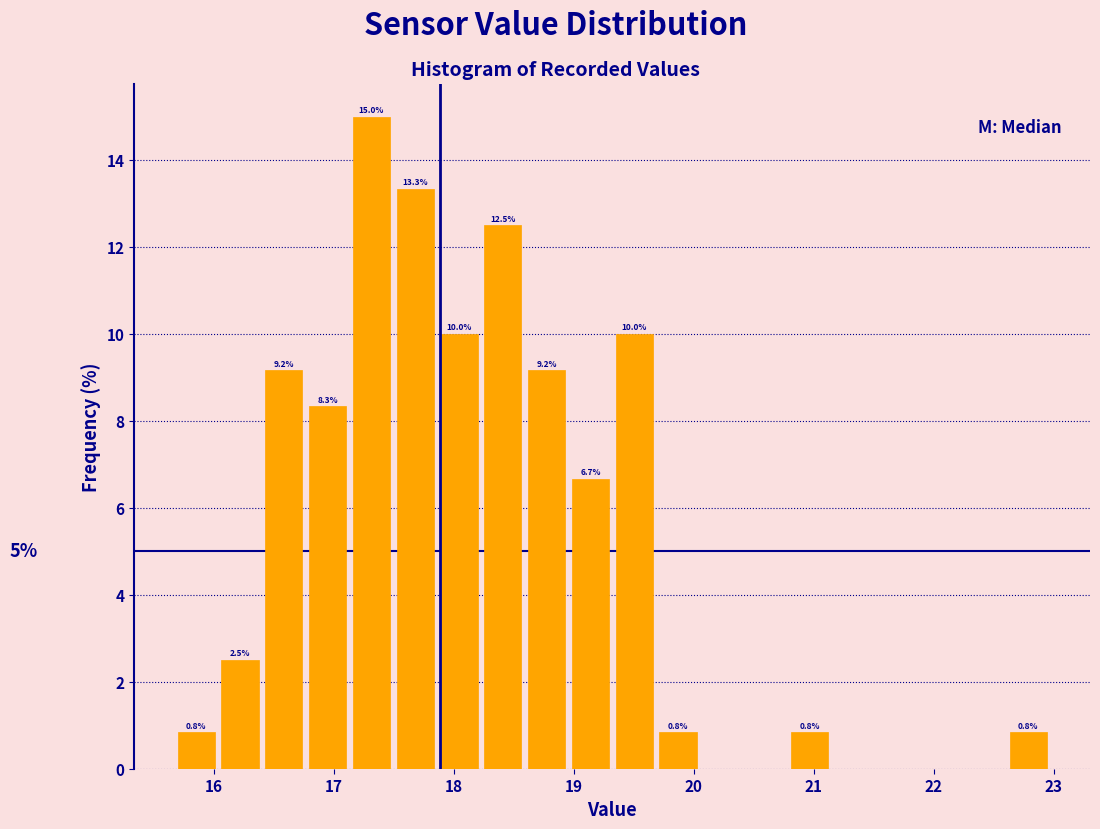

Around what value on the x-axis is the tallest bar? Give the approximate position of its centre, as read against the axis.

17.3